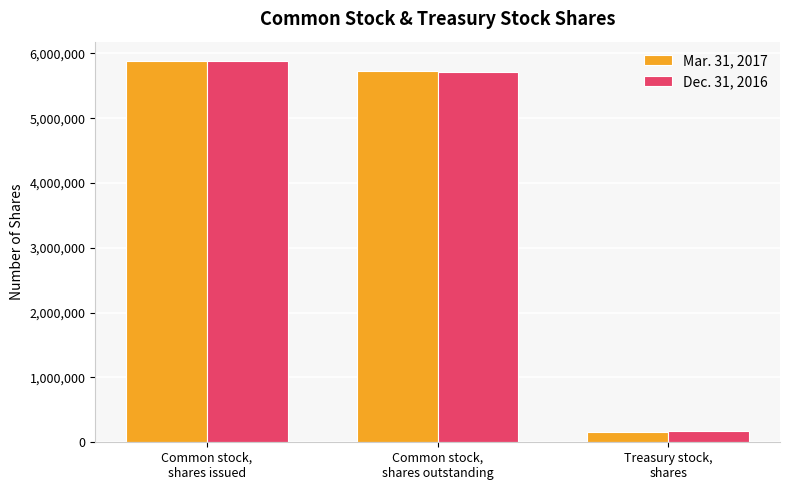

What are all the series names shown in the legend?

Mar. 31, 2017, Dec. 31, 2016